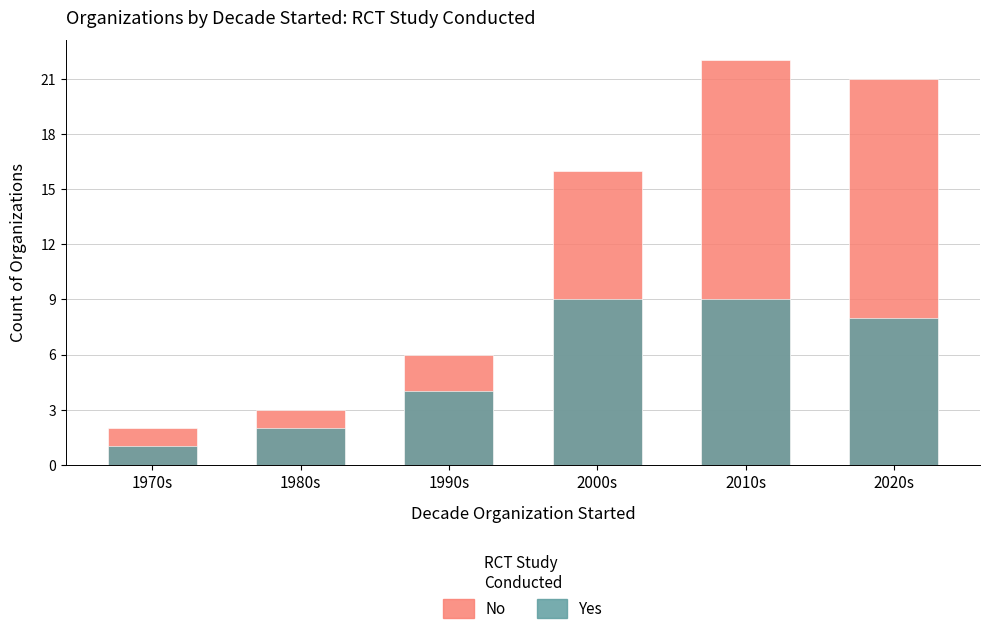

True or false: Yes has a value of 1 at 1970s.

True